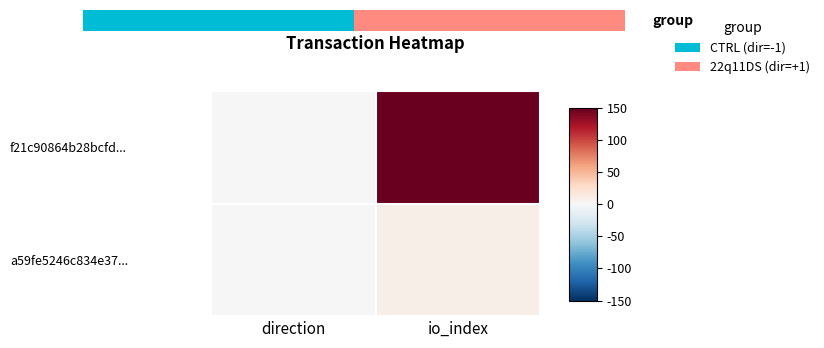

Which series changed the most between direction and io_index?

f21c90864b28bcfd...